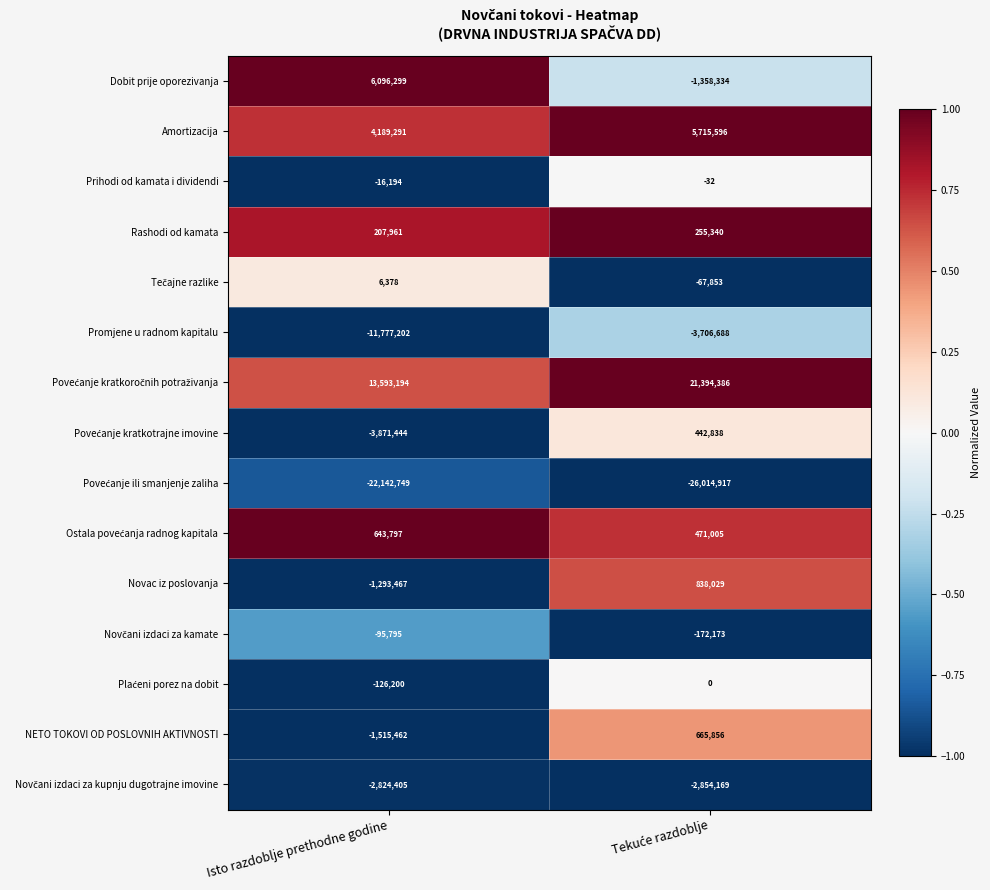

What is the total value across all series at Isto razdoblje prethodne godine?

-18925998